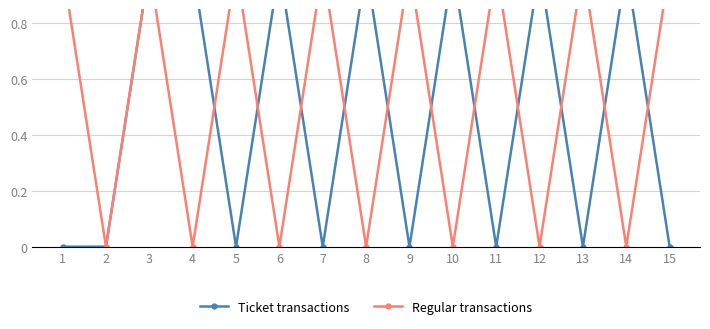

How many interior local peaks does the Ticket transactions series have?

5